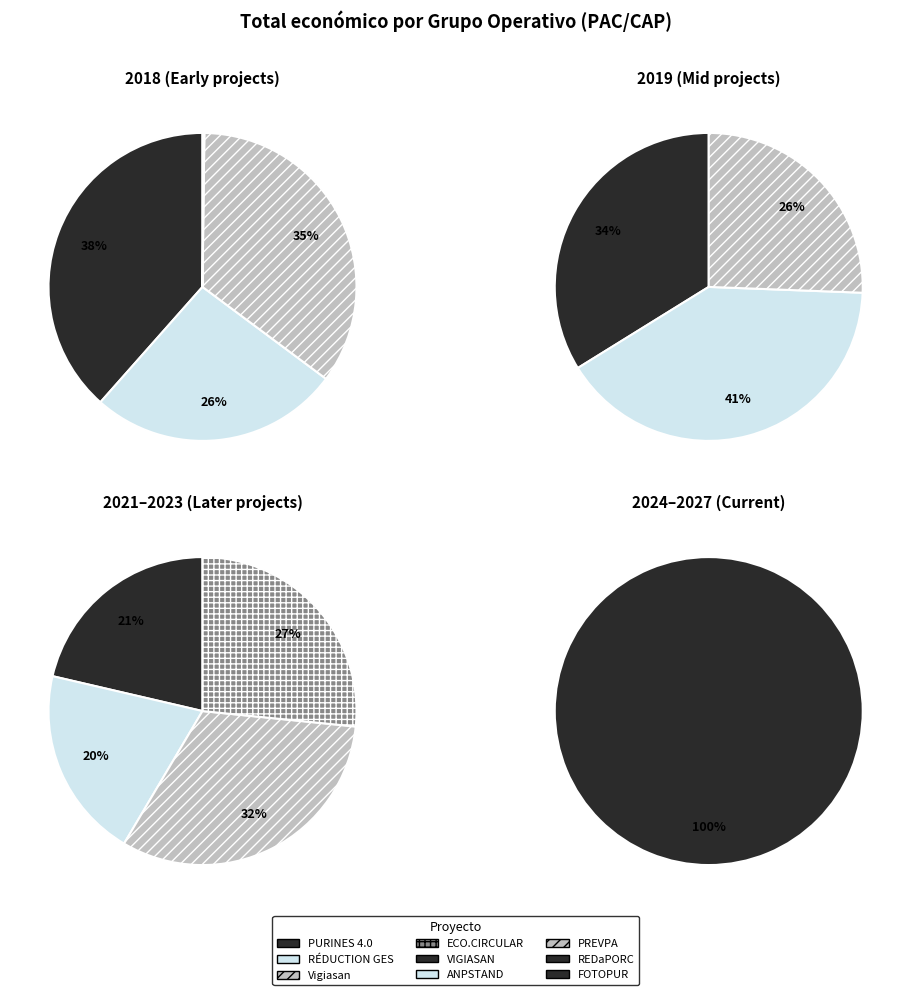

Does RÉDUCTION DES GES account for over 50% of the chart?

No